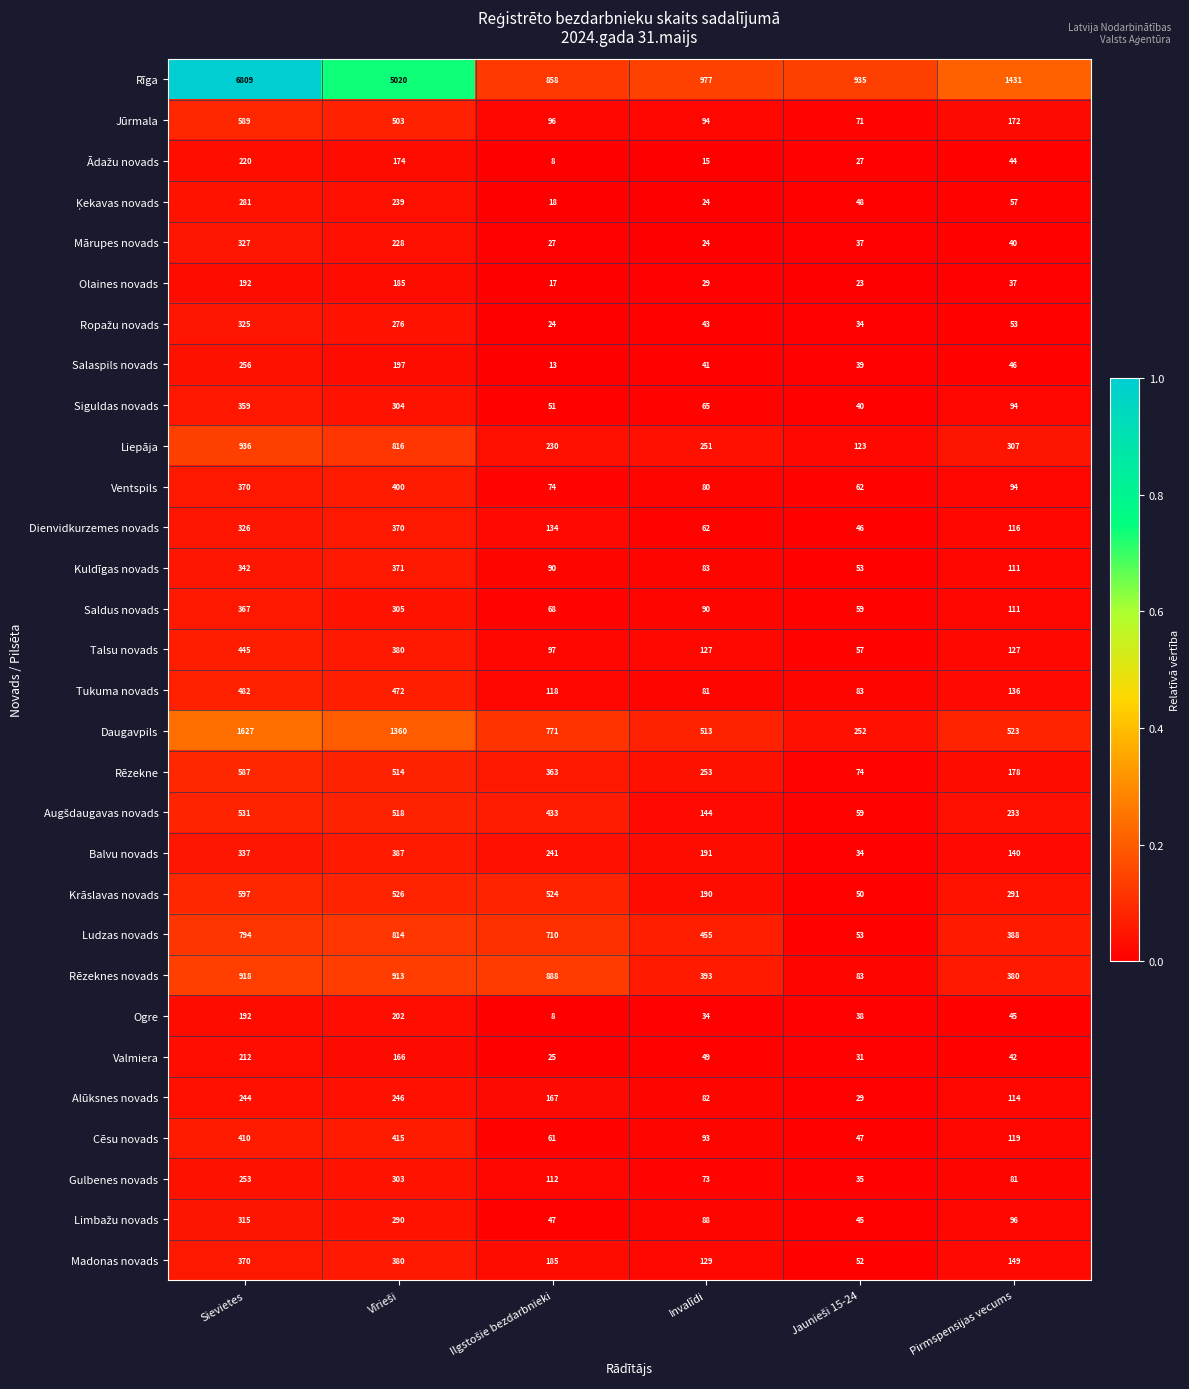

At how many categories does at least one series exceed 1003?

3